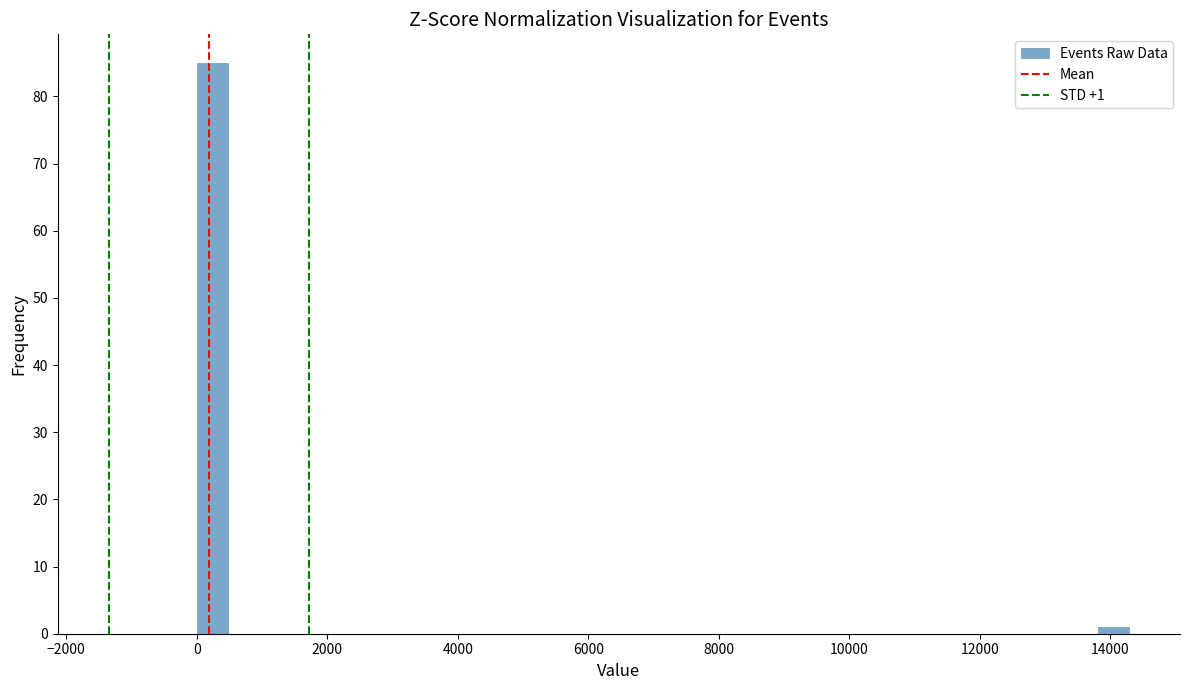

Around what value on the x-axis is the tallest bar? Give the approximate position of its centre, as read against the axis.

200